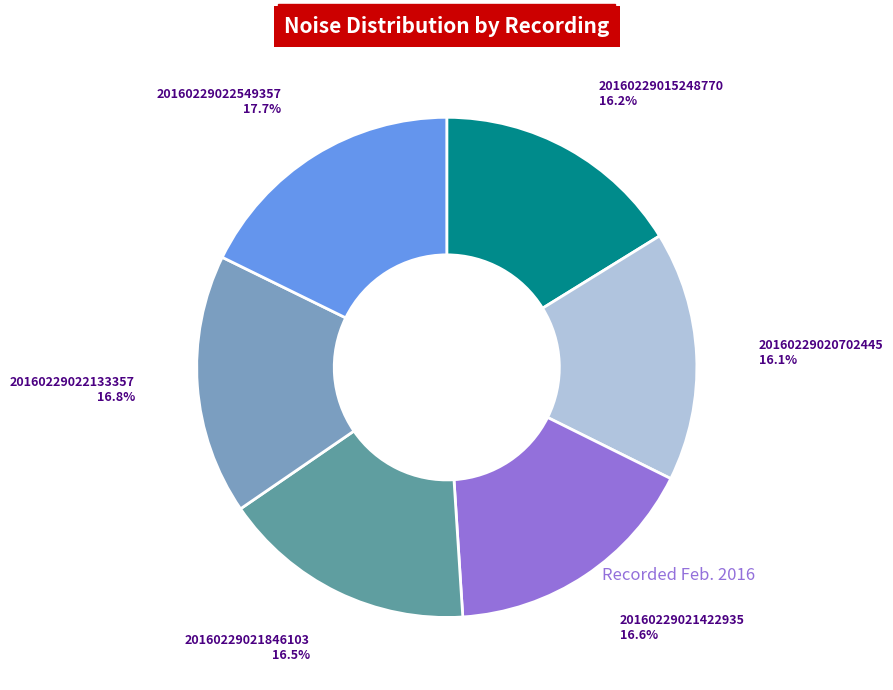

Is there any slice that represents more than half of the pie?

No